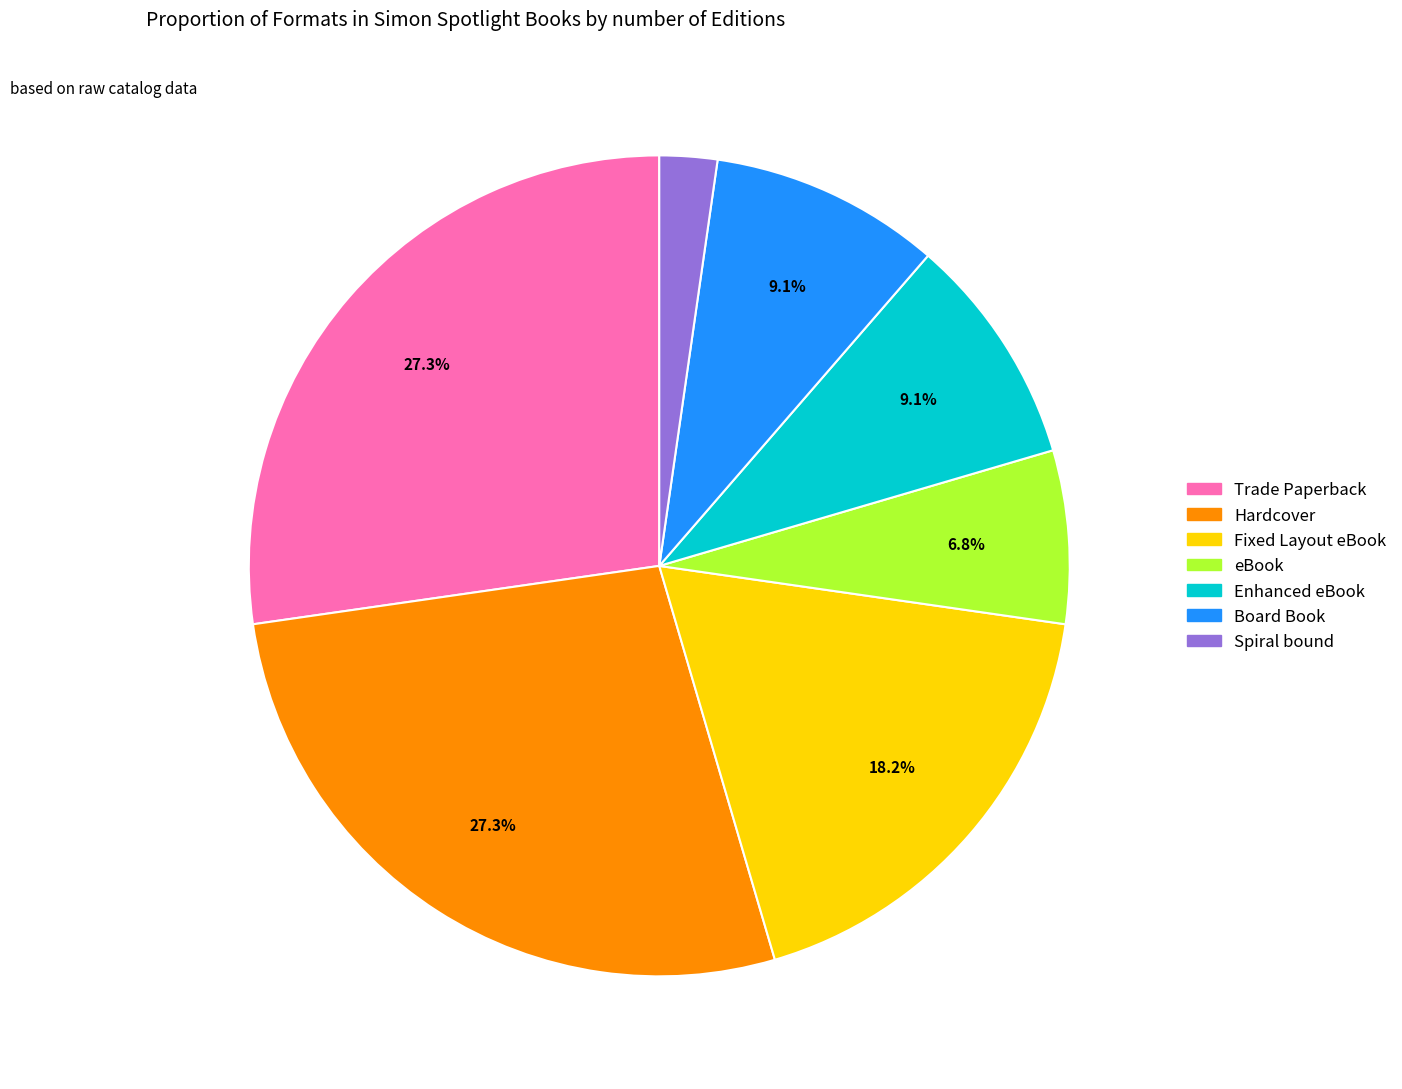

Is the sum of Hardcover and Trade Paperback greater than half?

Yes